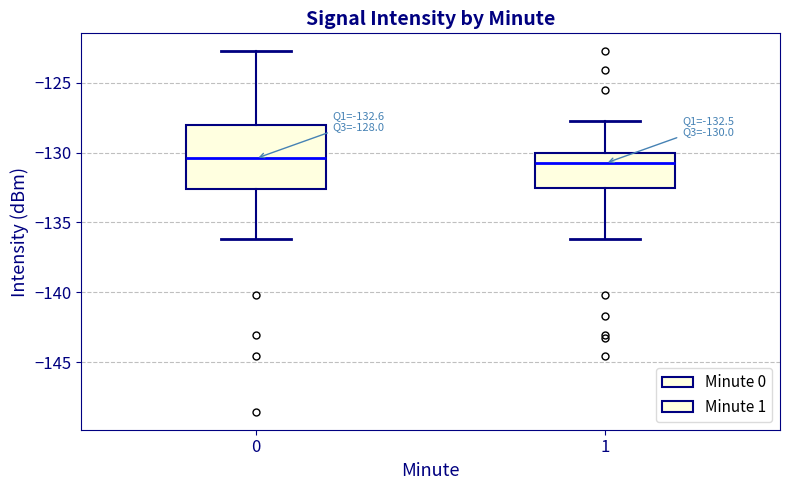

Which box is the tallest, from its lower edge to its upper edge?

0